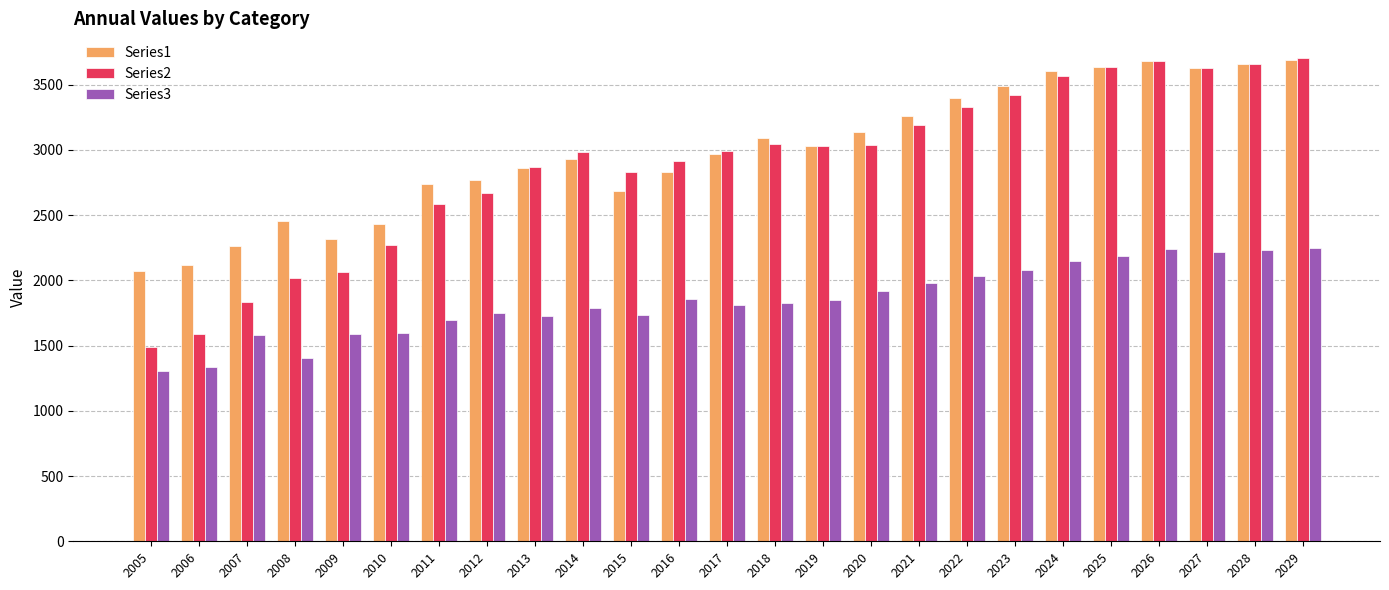

What is the smallest value displayed?

1302